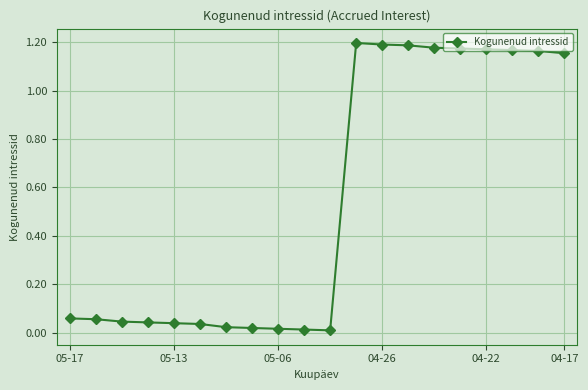

What is the average value?

0.5